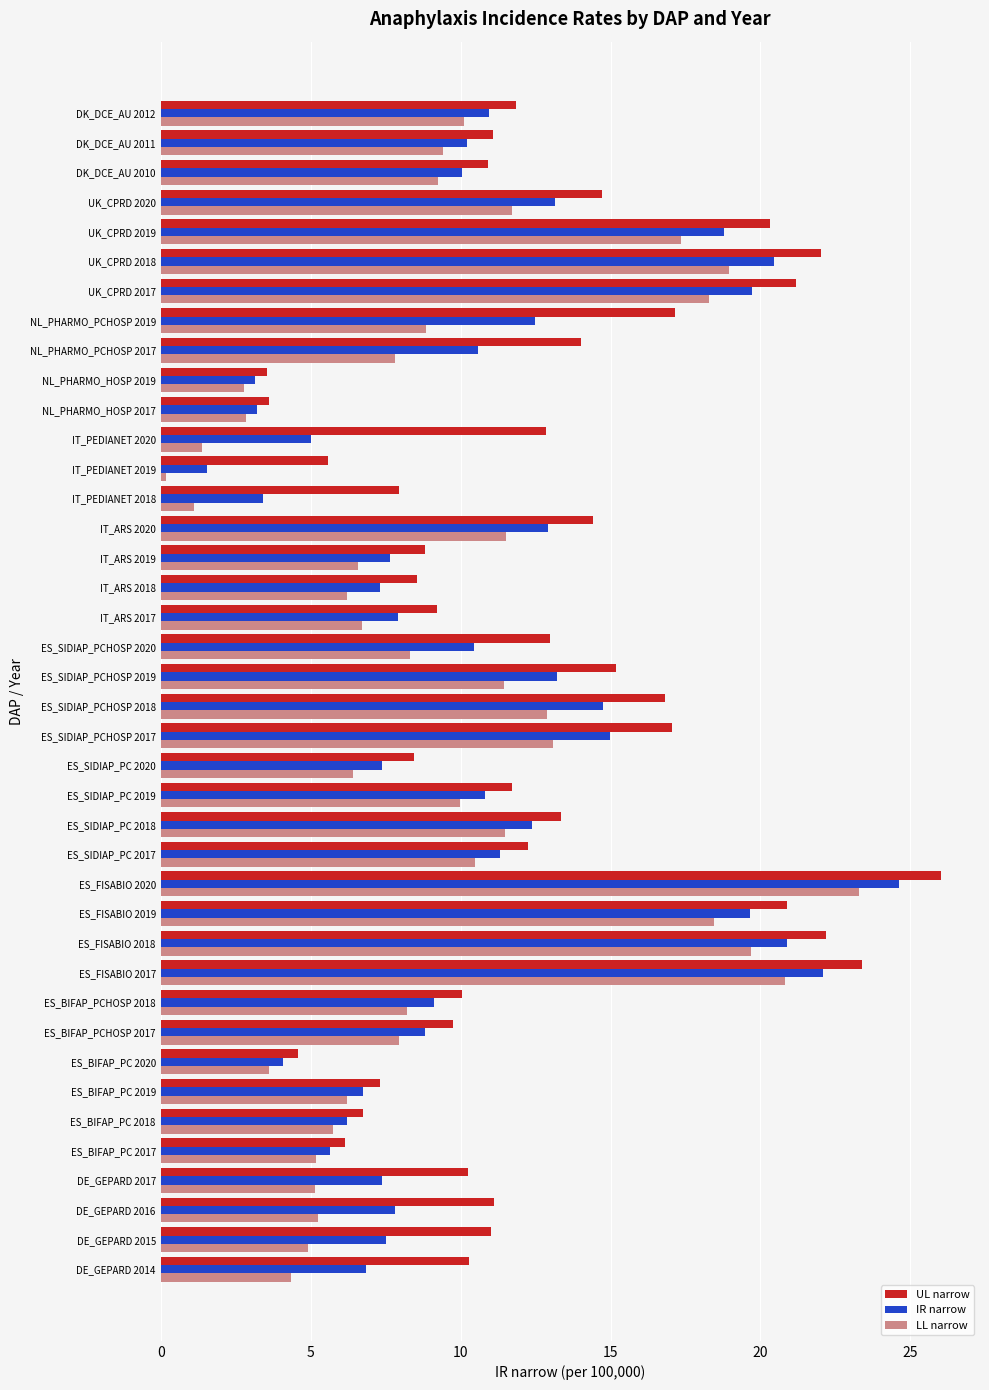

What is the total value across all series at UK_CPRD 2017?

59.2